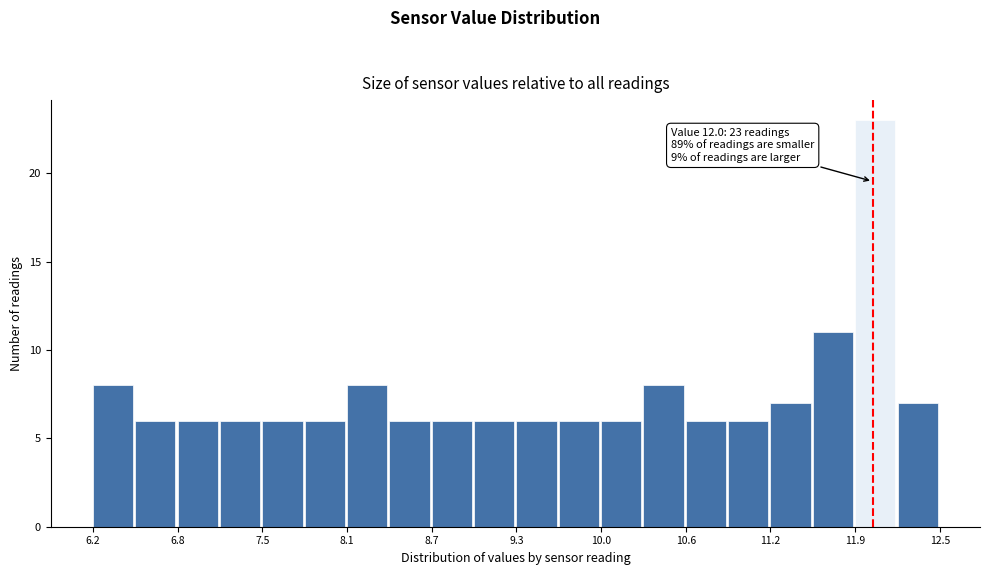

Around what value on the x-axis is the tallest bar? Give the approximate position of its centre, as read against the axis.

12.0